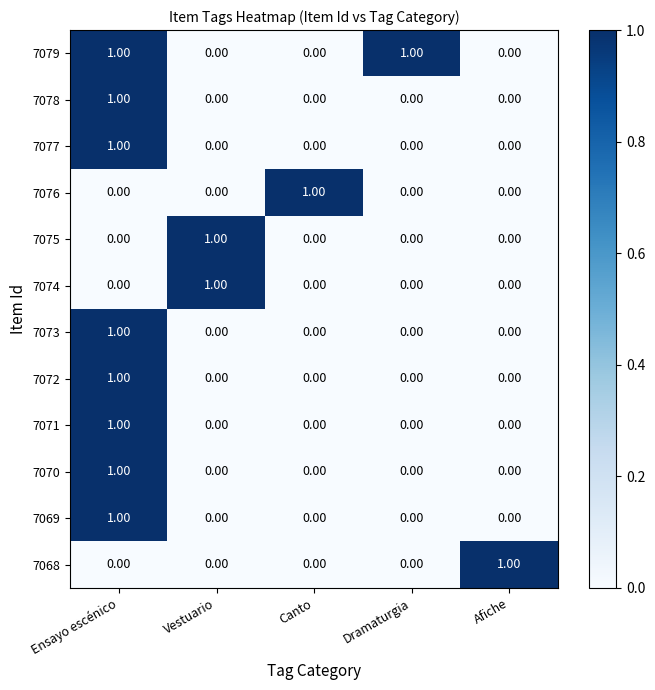

At which label does 7072 reach its peak?

Ensayo escénico